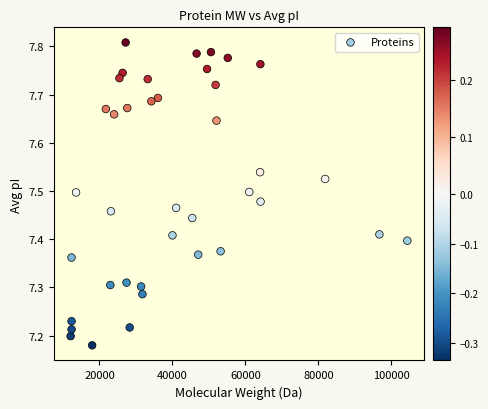

What is the range of X values (max minus min)?

92253.6